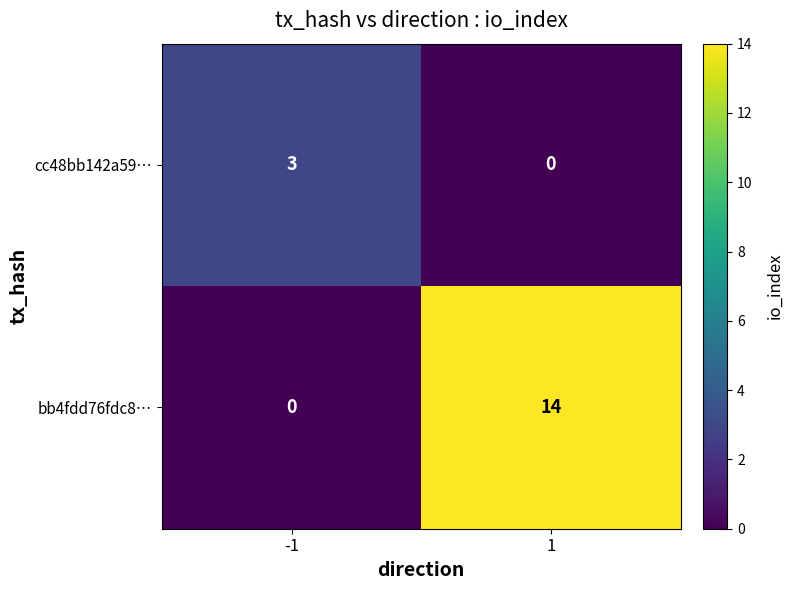

Which series has the largest range (max minus min)?

bb4fdd76fdc8…